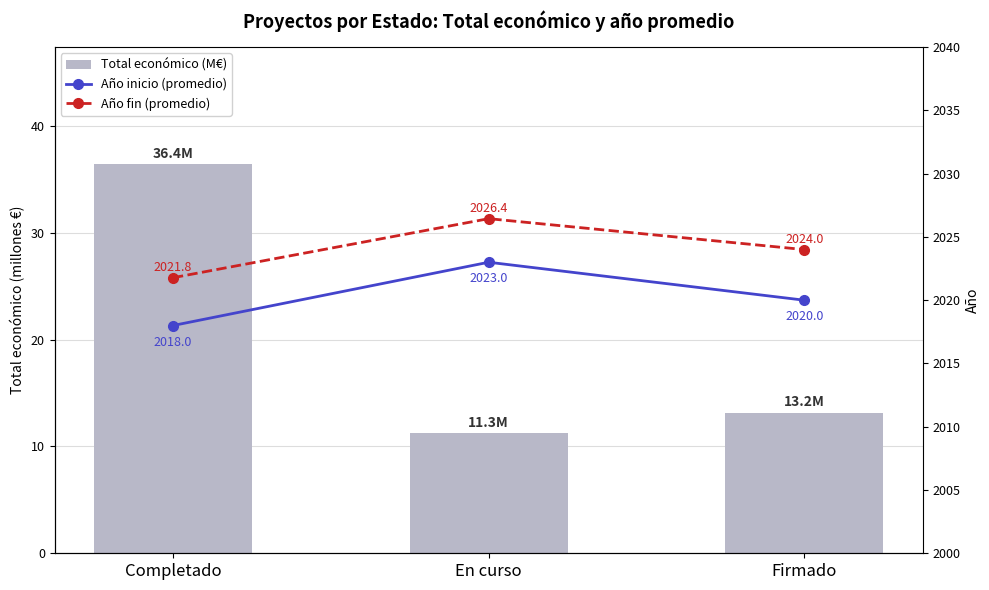

Does the chart contain stacked bars?

No